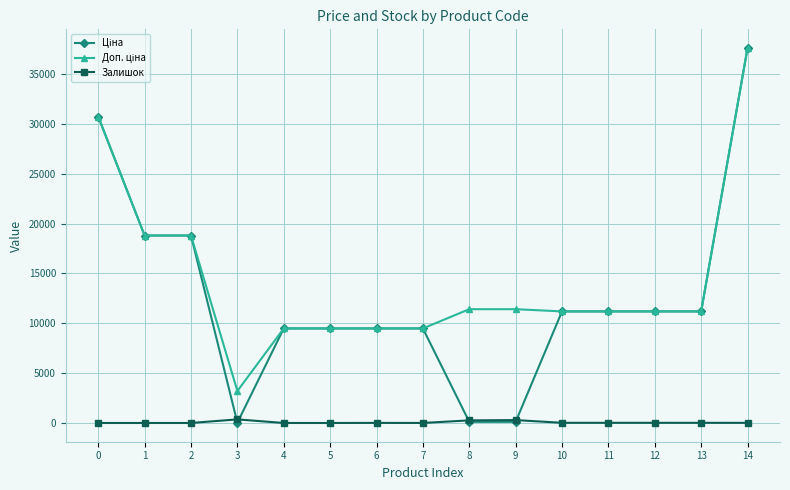

What is the greatest value displayed?

37593.6